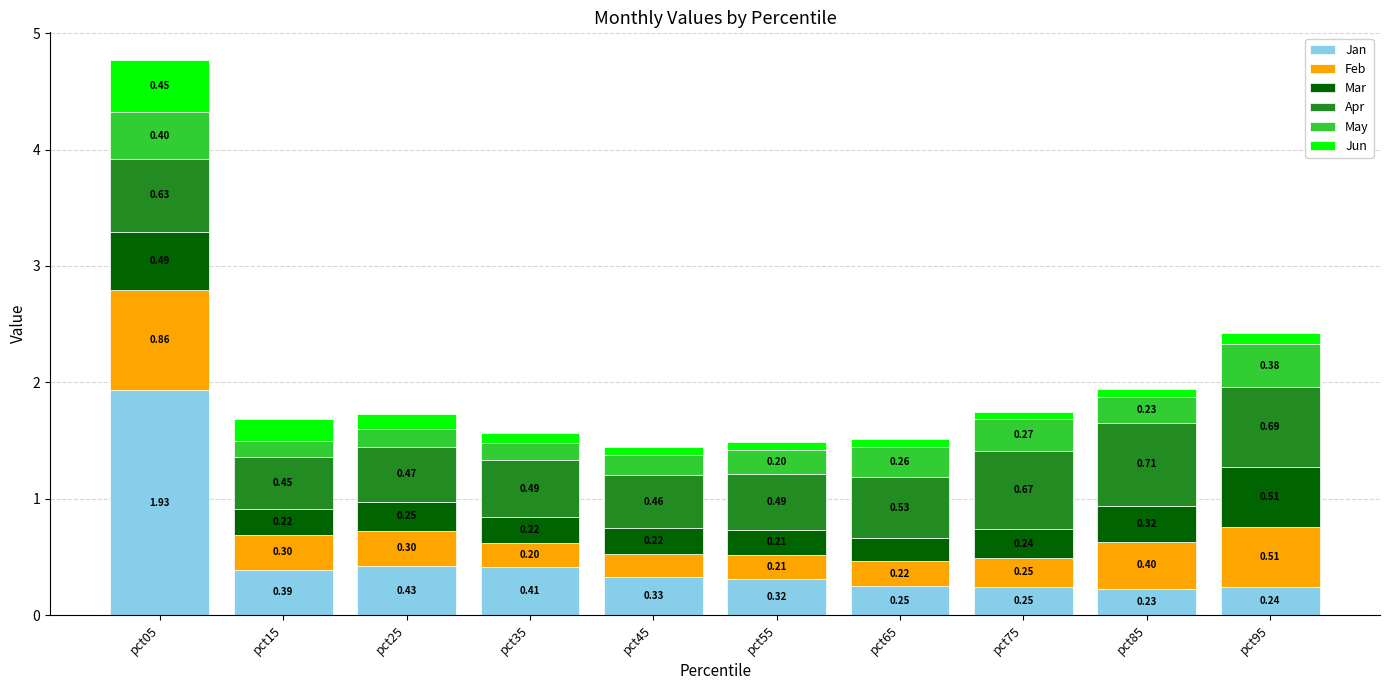

At which category is the sum across all series the highest?

pct05